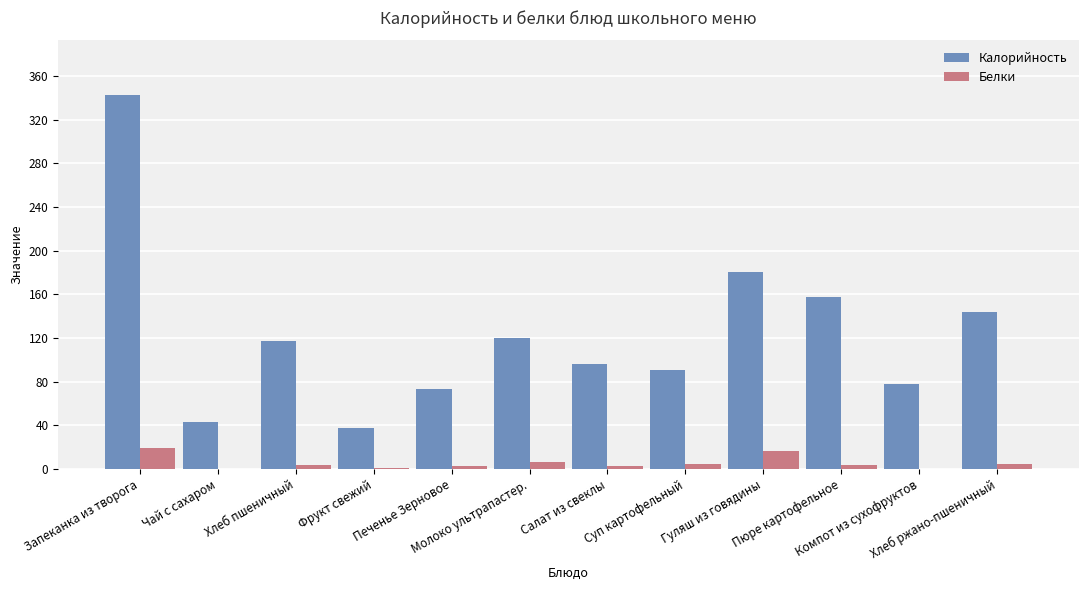

What is the total value across all series at Компот из сухофруктов?

78.2